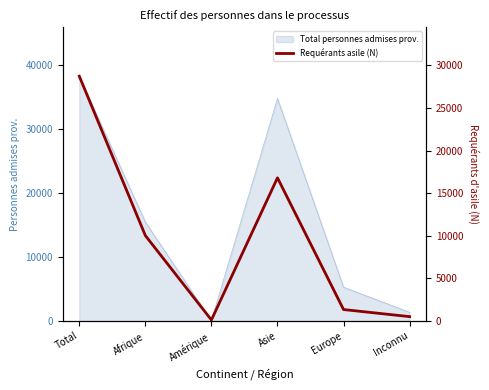

What is the label of the 2nd point from the left?

Afrique